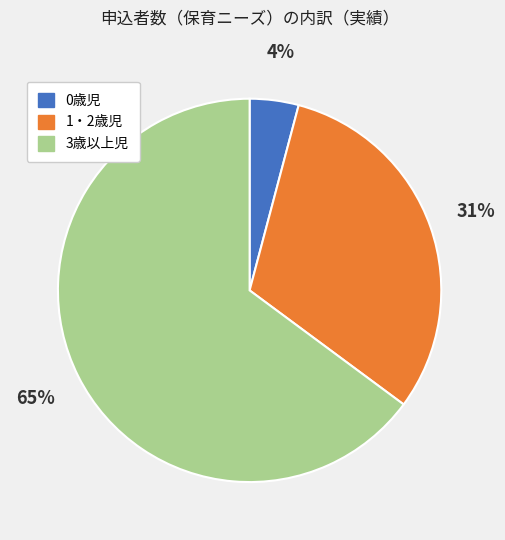

Is there any slice that represents more than half of the pie?

Yes